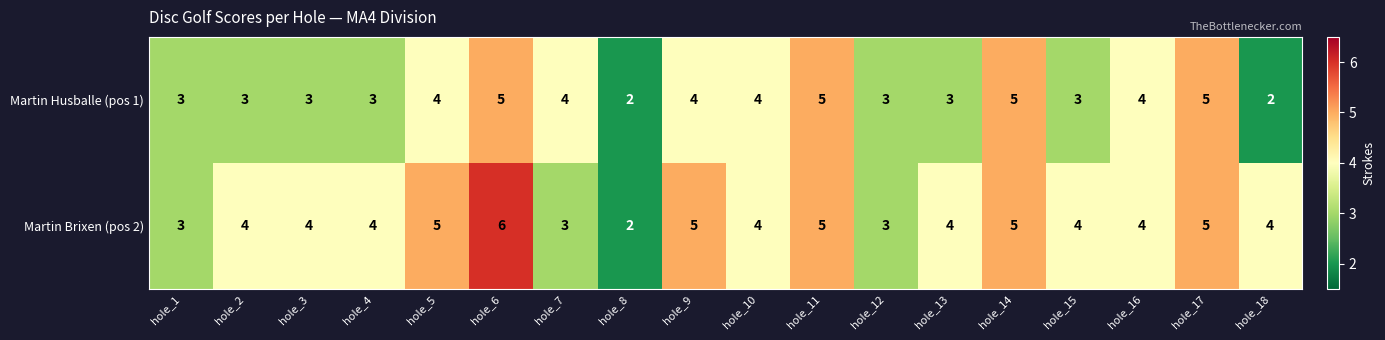

At which category is the sum across all series the highest?

hole_6